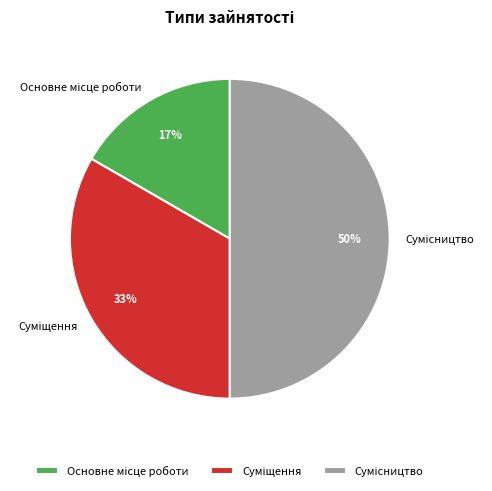

To the nearest percent, what is the difference between the largest and smallest slice percentages?

33%